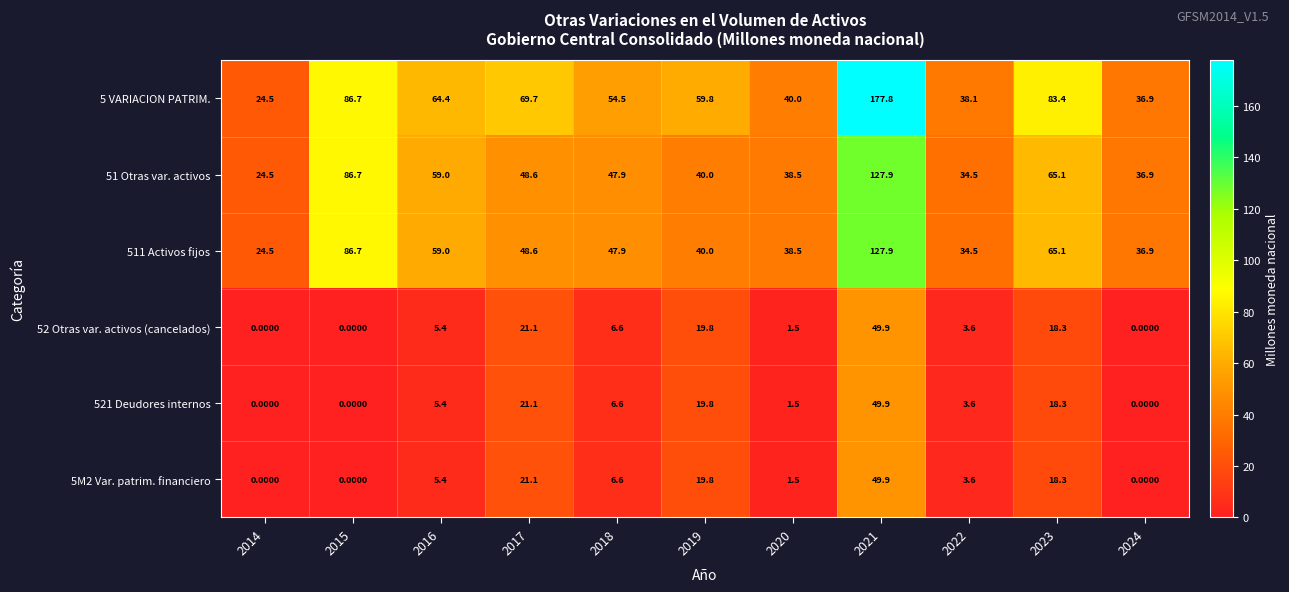

What is the total value across all series at 2015?

260.1